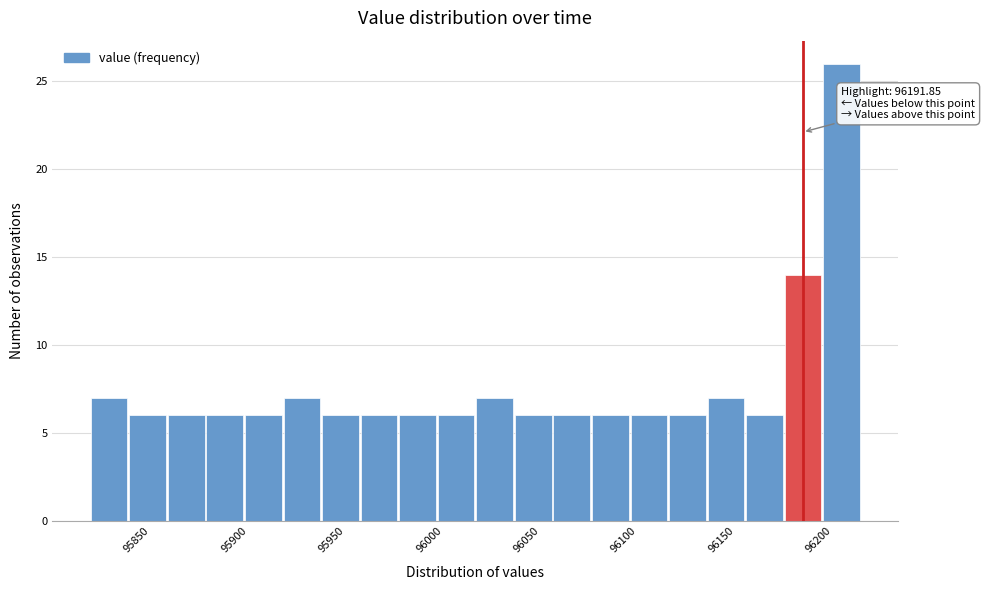

Read against the x-axis, roughly where is the centre of the tallest bar?

96210